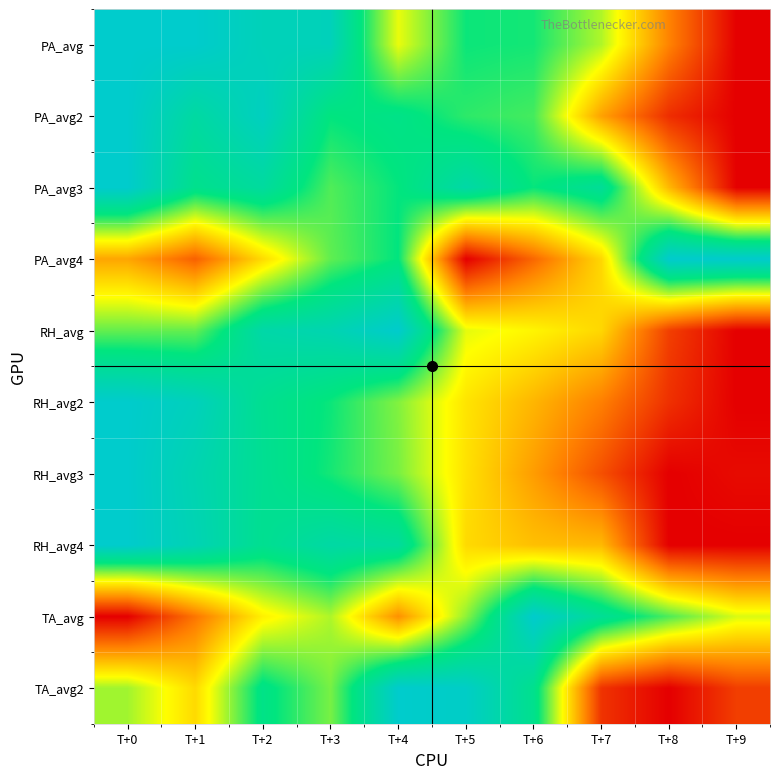

At which category is the sum across all series the highest?

T+2